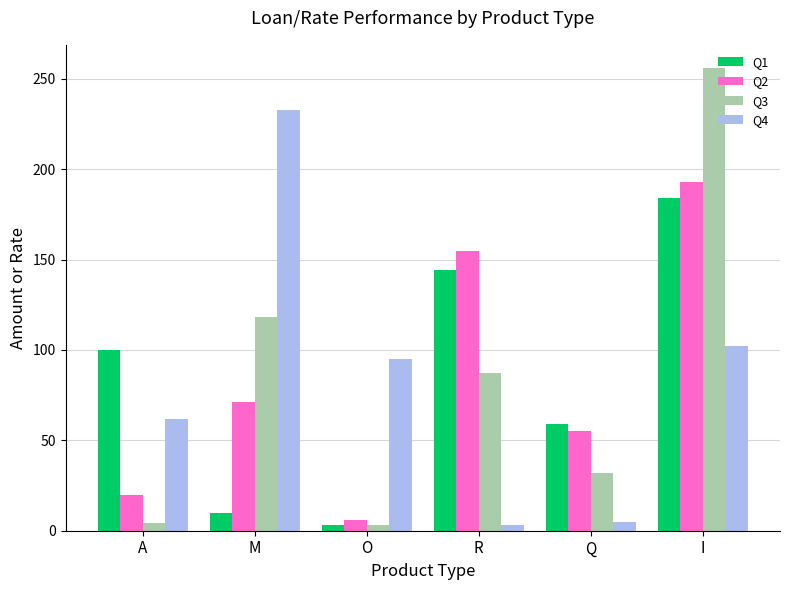

What is the label of the 1st bar from the right?

I